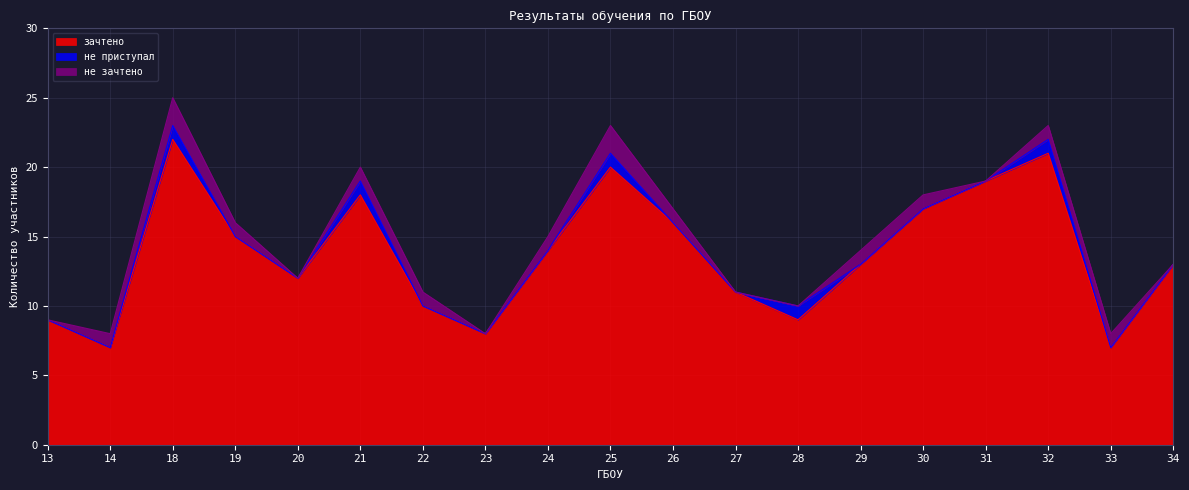

List the labels in order of не приступал value, smallest first.

13, 14, 19, 20, 22, 23, 24, 26, 27, 29, 30, 31, 33, 34, 18, 21, 25, 28, 32